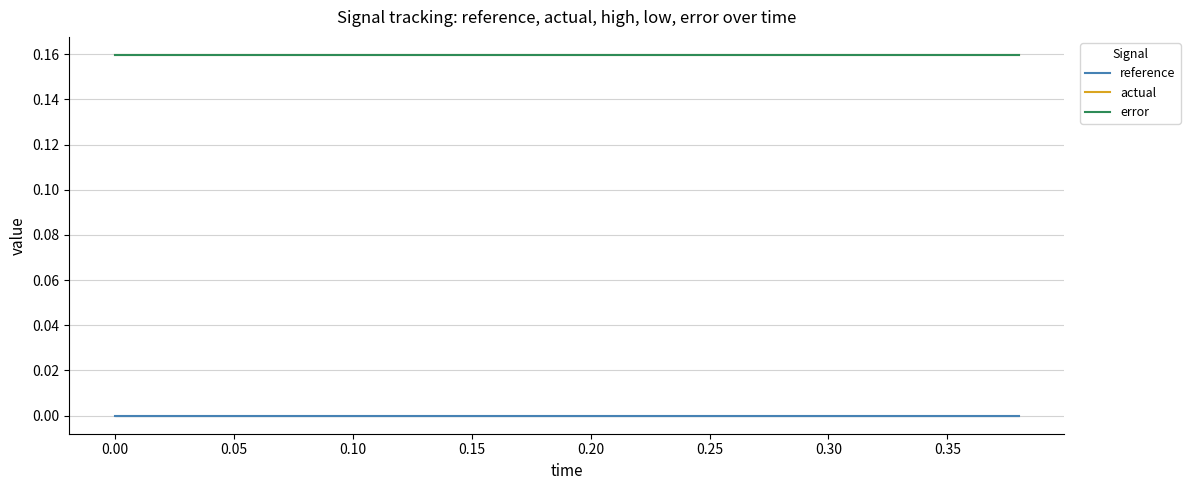

True or false: reference and error cross at least once.

False